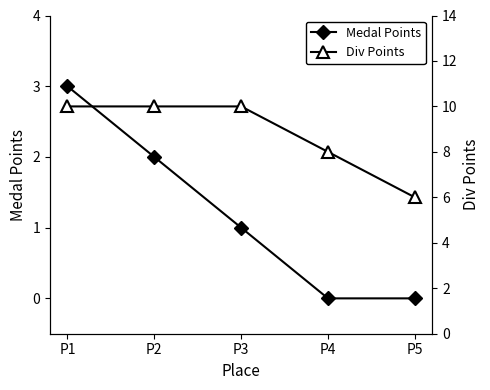

Is the value of Div Points at P4 greater than the value of Medal Points at P1?

Yes